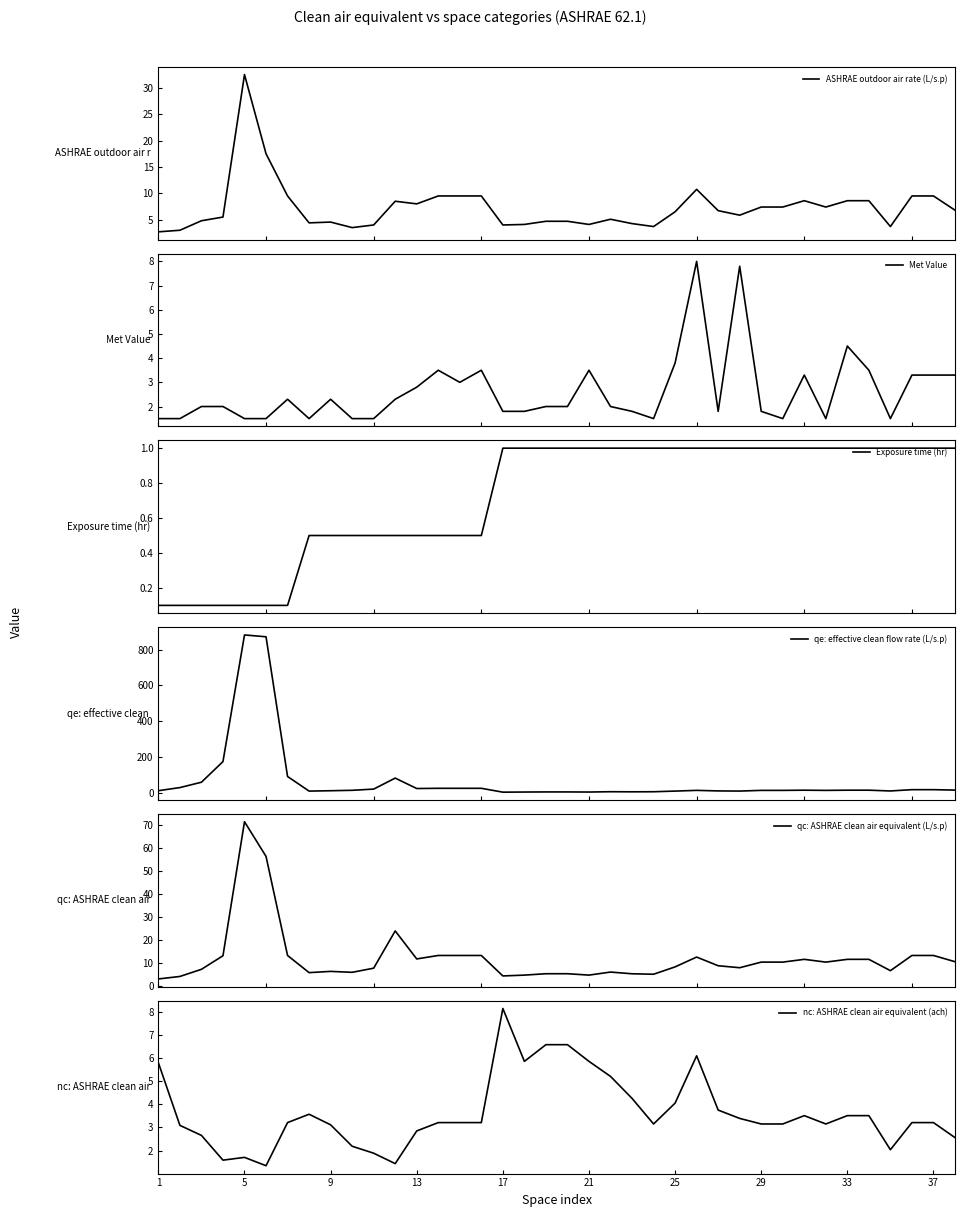

Is this an area chart (filled region under the line)?

No